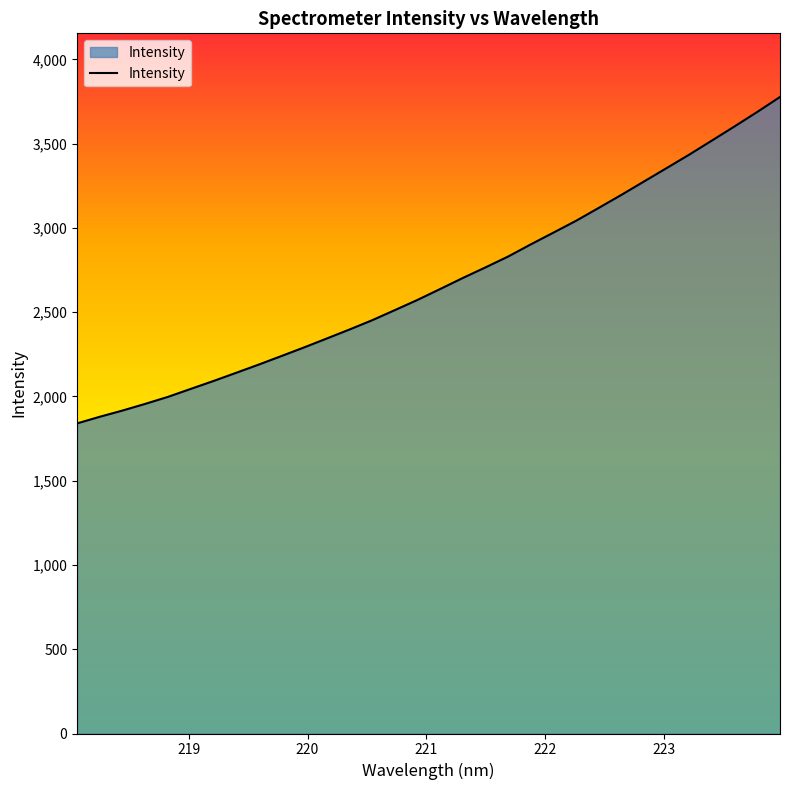

Reading left to right, what are all the values shown in this chart?

1840.0	1879.4	1916.3	1955.9	1997.3	2044.4	2091.2	2139.8	2188.8	2239.6	2290.7	2343.6	2396.8	2451.9	2511.9	2572.5	2637.2	2702.7	2765.5	2830.1	2902.2	2971.9	3042.3	3118.7	3196.0	3275.6	3355.2	3435.3	3518.7	3602.6	3688.2	3776.6